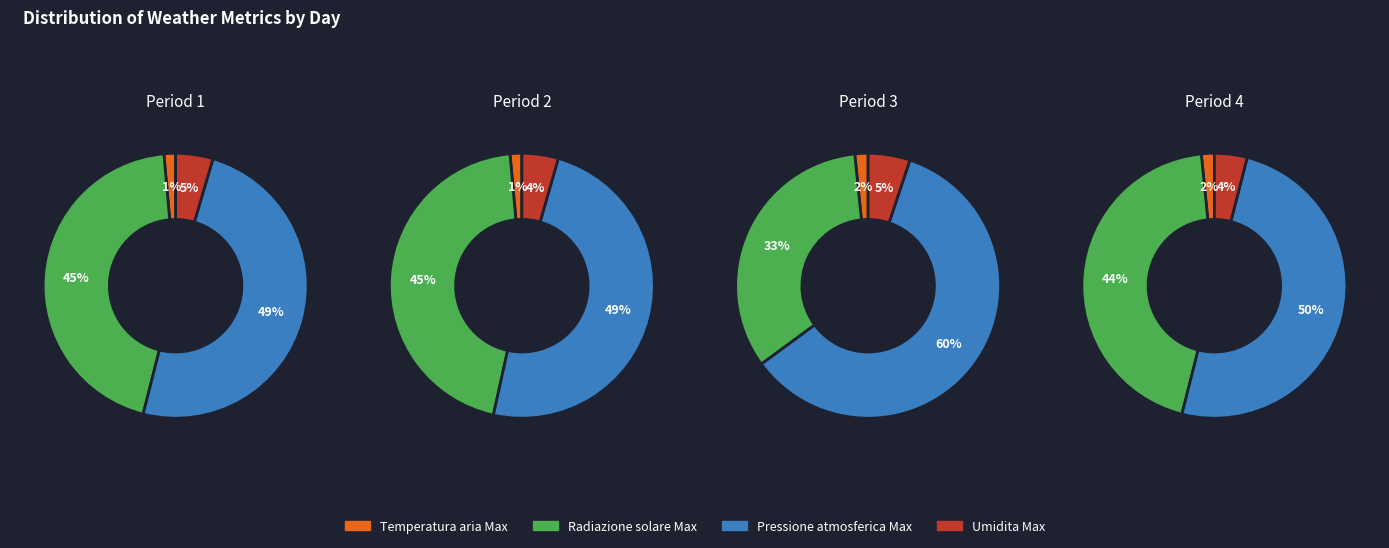

Which series changed the most between 2022-06-01 and 2022-06-05?

Radiazione solare Max